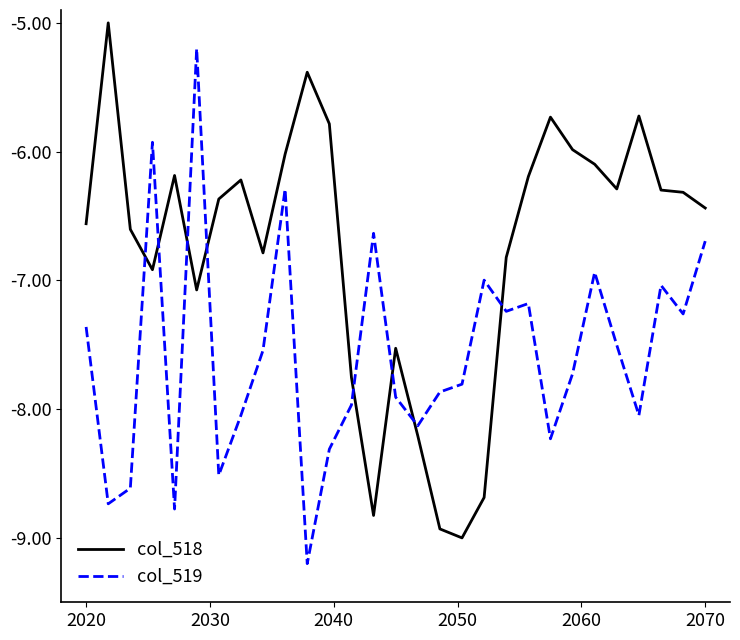

Is this an area chart (filled region under the line)?

No